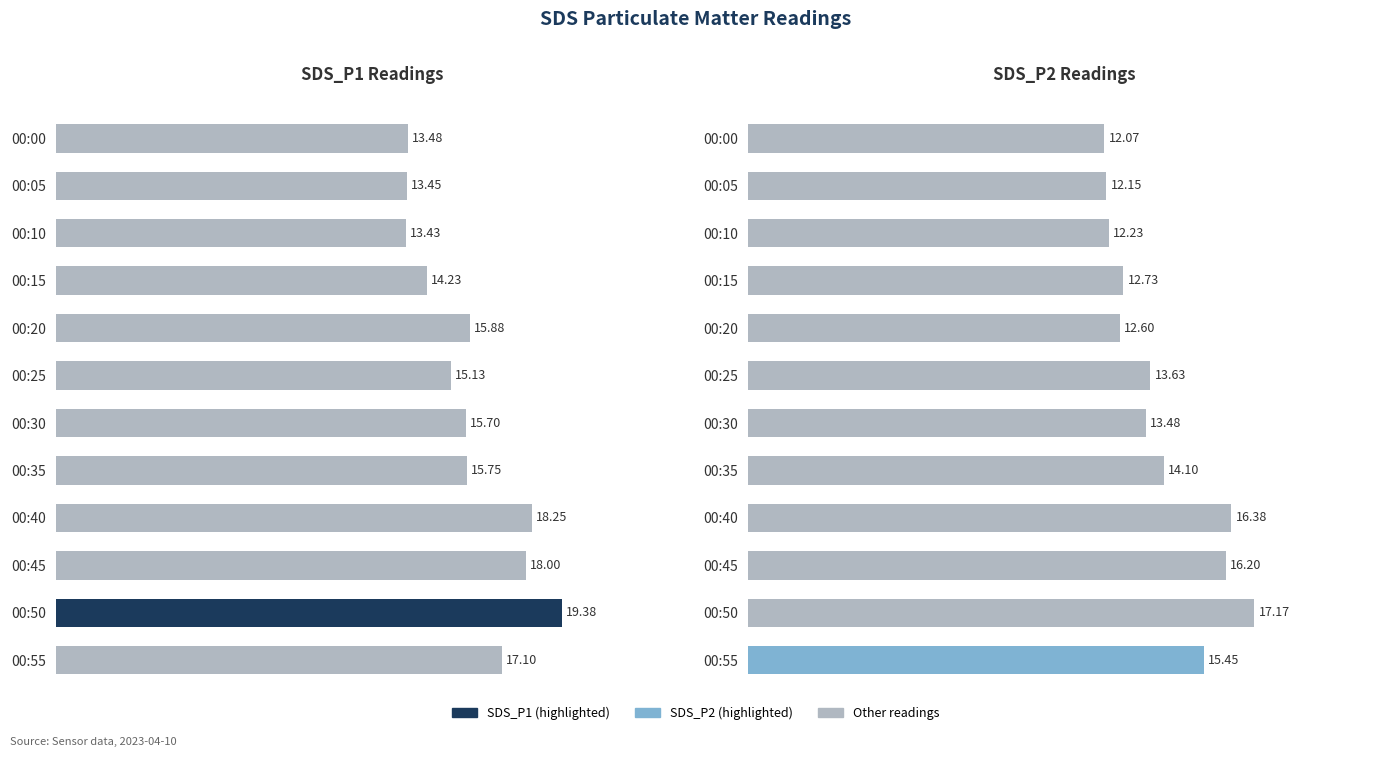

Reading left to right, transcribe all the data shown in this chart.

SDS_P1: 13.5	13.4	13.4	14.2	15.9	15.1	15.7	15.8	18.2	18.0	19.4	17.1
SDS_P2: 12.1	12.2	12.2	12.7	12.6	13.6	13.5	14.1	16.4	16.2	17.2	15.4